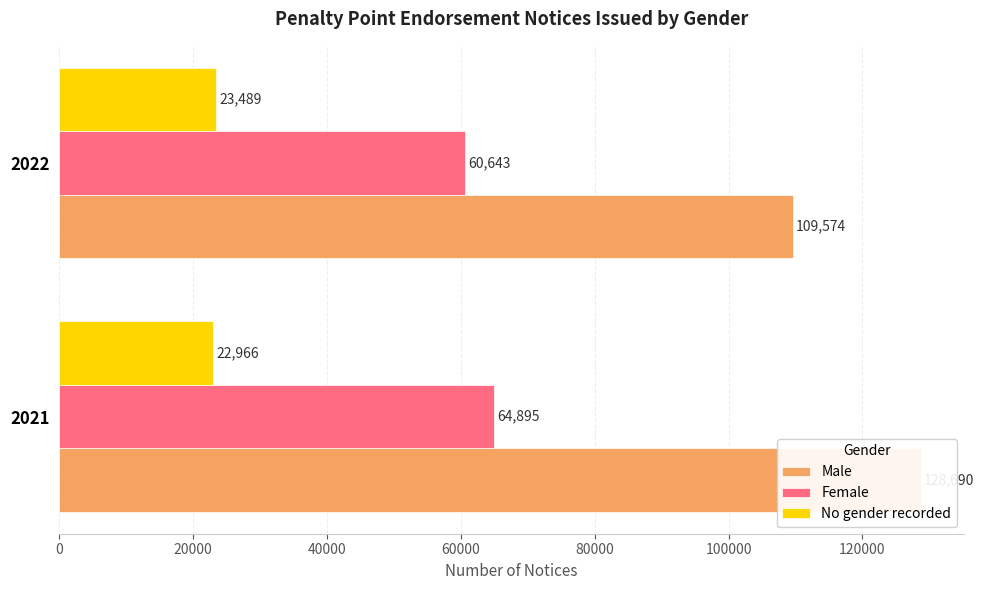

How many bars are there in each group?

3